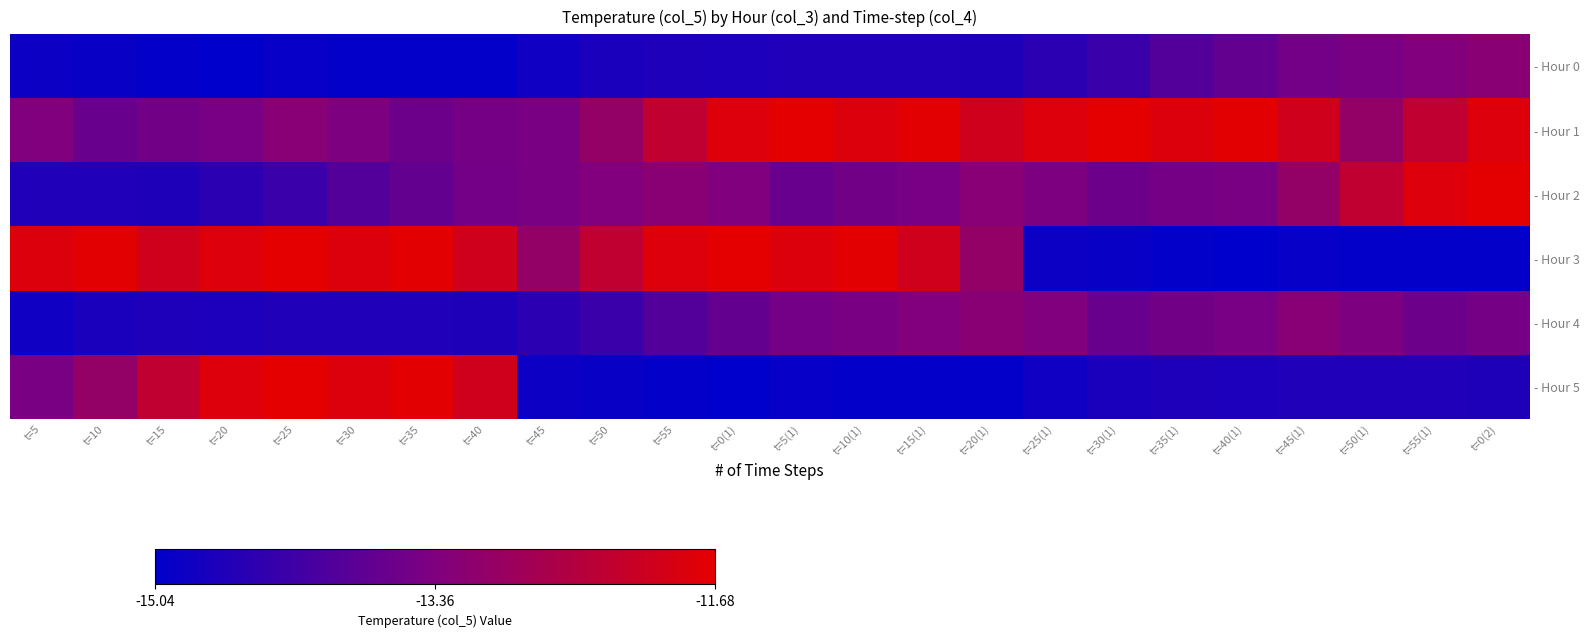

Which series has the largest total across all categories?

- Hour 1